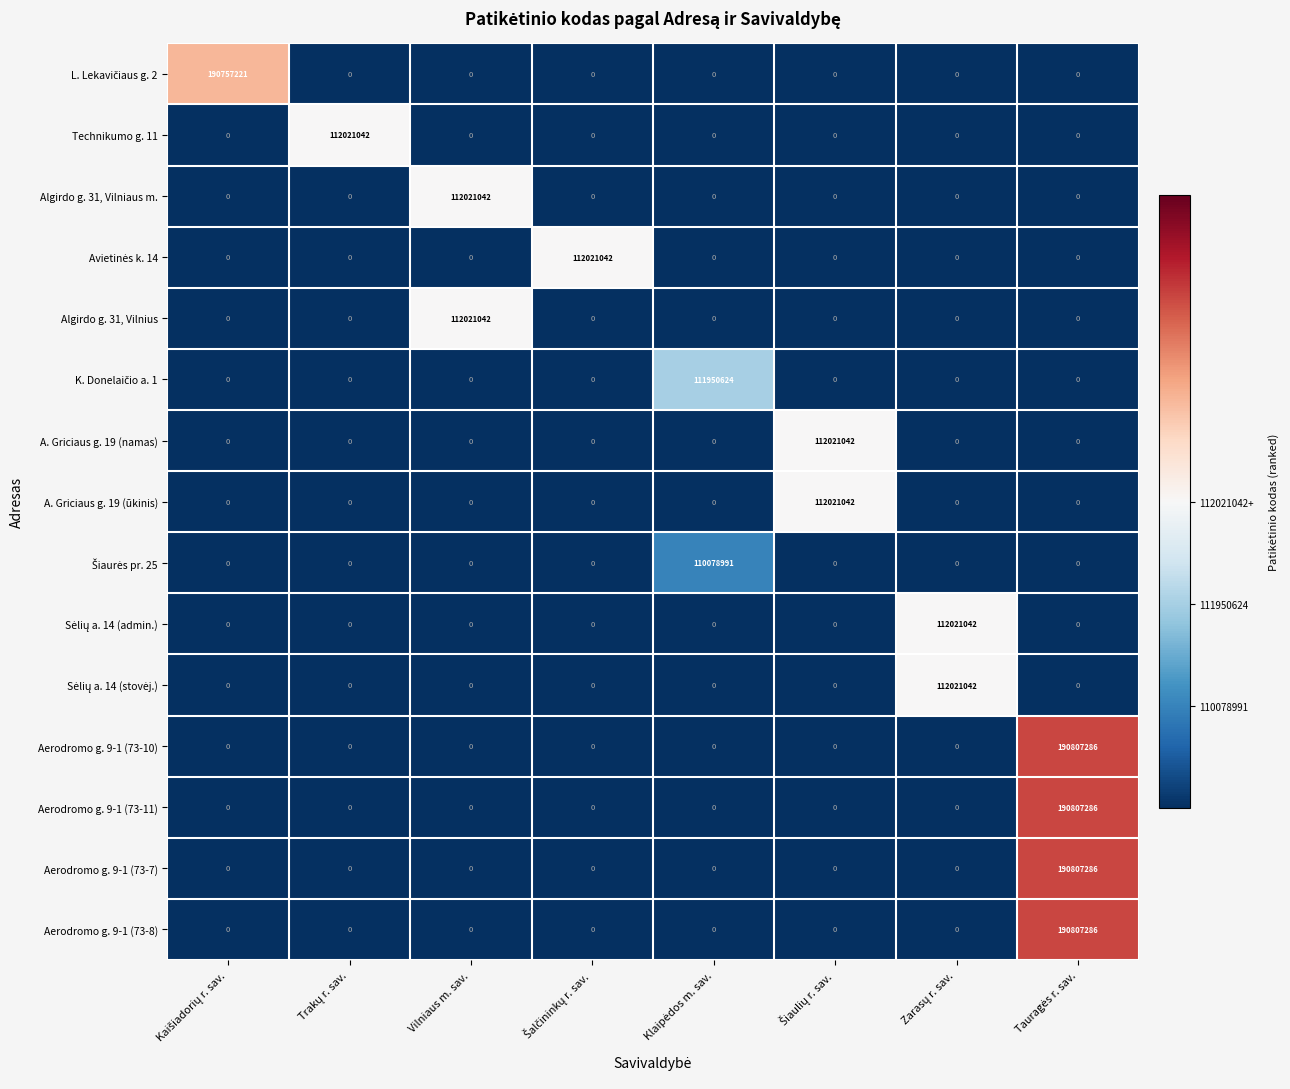

What is the maximum value shown in the chart?

190807286